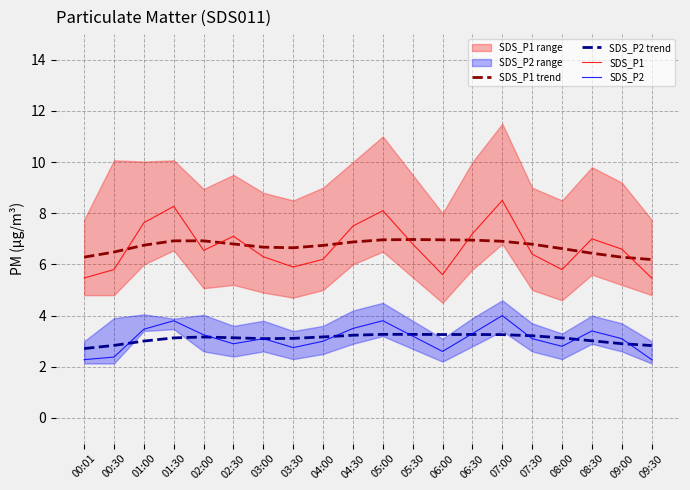

At which category does SDS_P1 trend reach its first local valley?

03:30